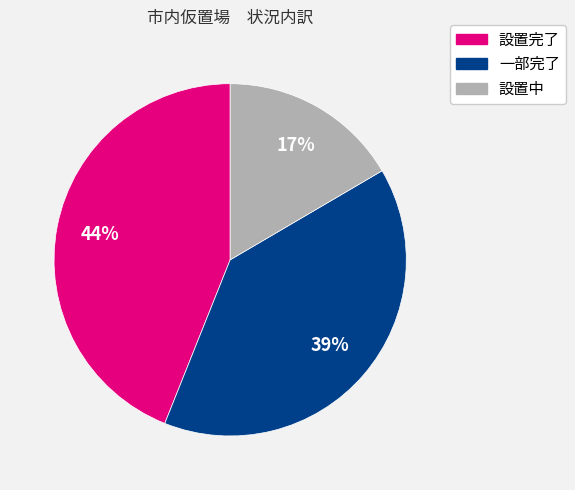

To the nearest percent, what is the combined percentage of 設置中 and 設置完了?

61%